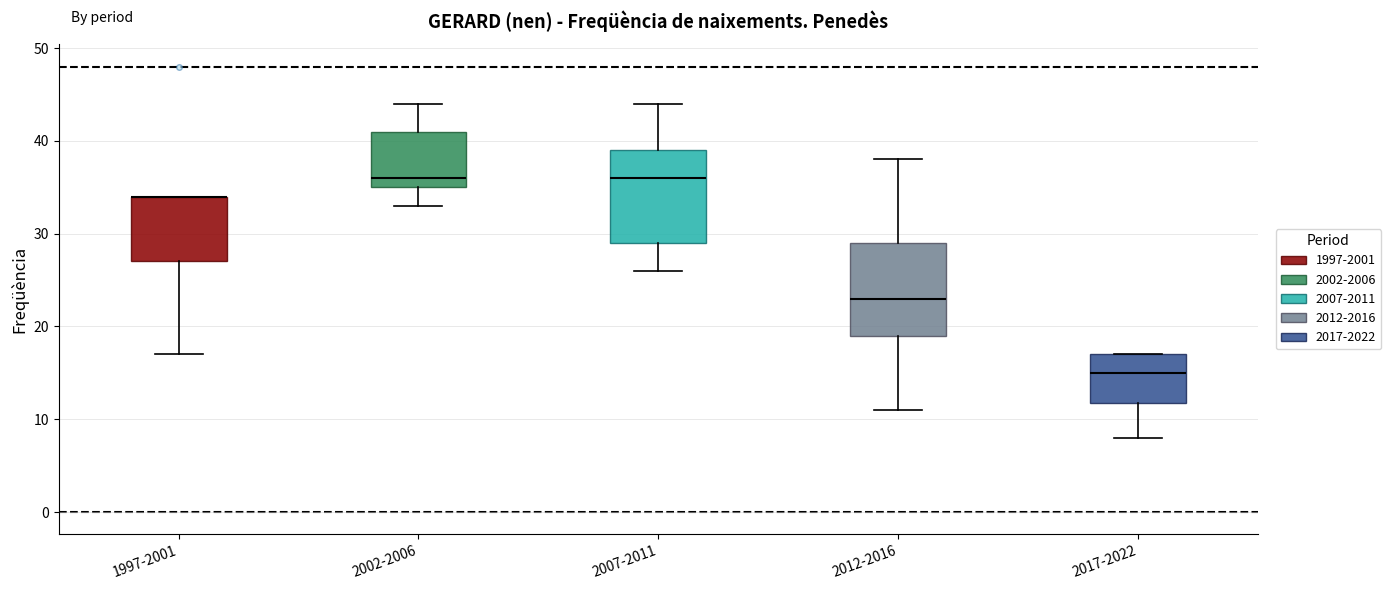

Reading left to right, read every box against the y-axis: the position of its median line, the range the box covers, and the ends of its whiskers. The values are not printed on the chart, so give them approximately, as read against the axis.

1997-2001: median 34 (drawn on the box's upper edge), box 27 to 34, whiskers 17 to 34
2002-2006: median 36, box 35 to 41, whiskers 33 to 44
2007-2011: median 36, box 29 to 39, whiskers 26 to 44
2012-2016: median 23, box 19 to 29, whiskers 11 to 38
2017-2022: median 15, box 12 to 17, whiskers 8 to 17